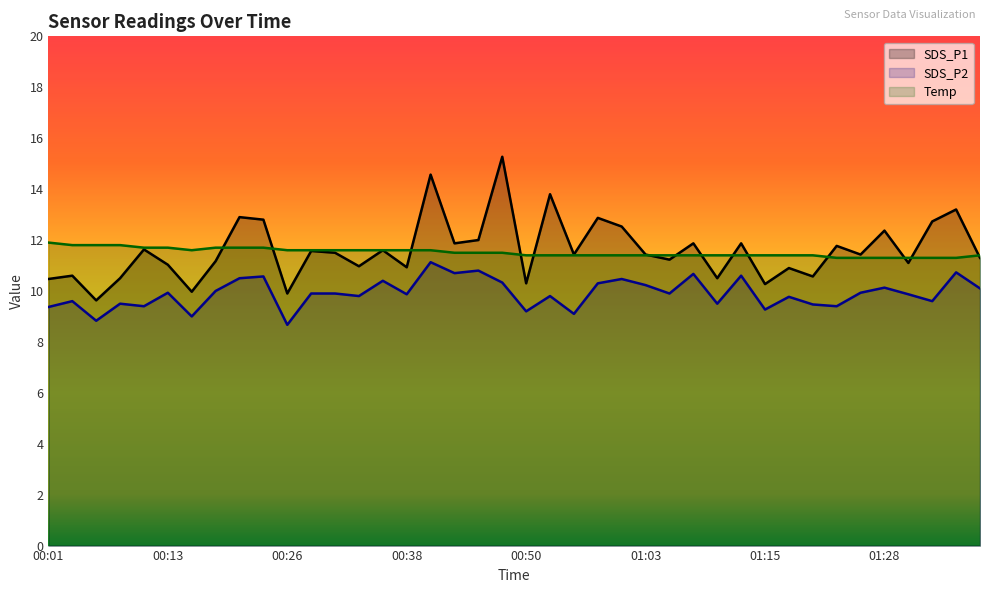

What is the difference between the SDS_P1 values at 01:23 and 00:33?

0.8